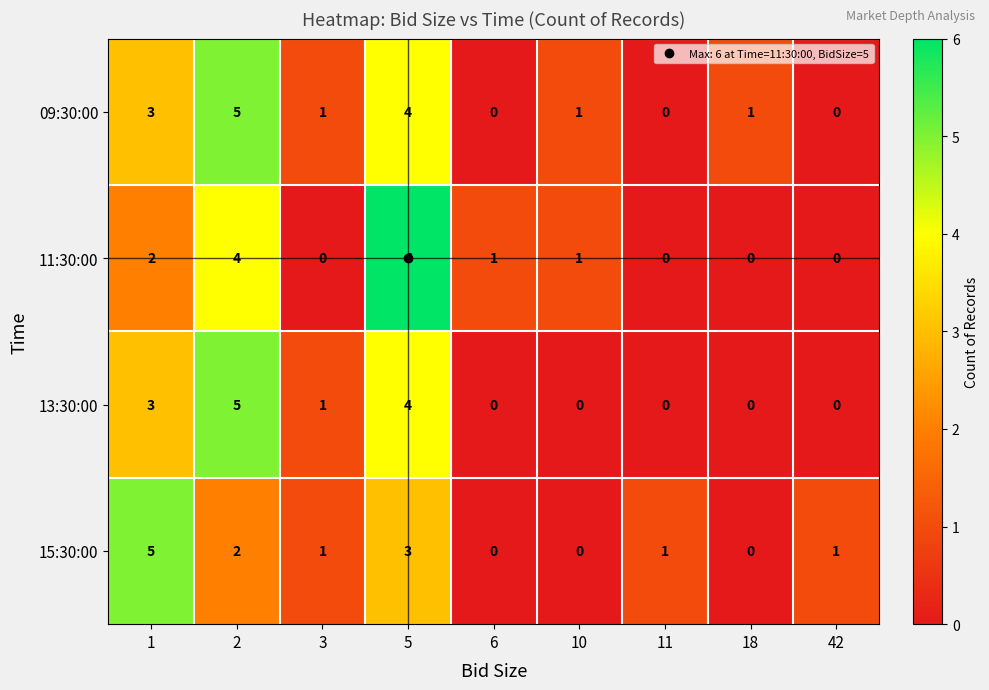

Count the 15:30:00 values in the range 0 to 2.

7